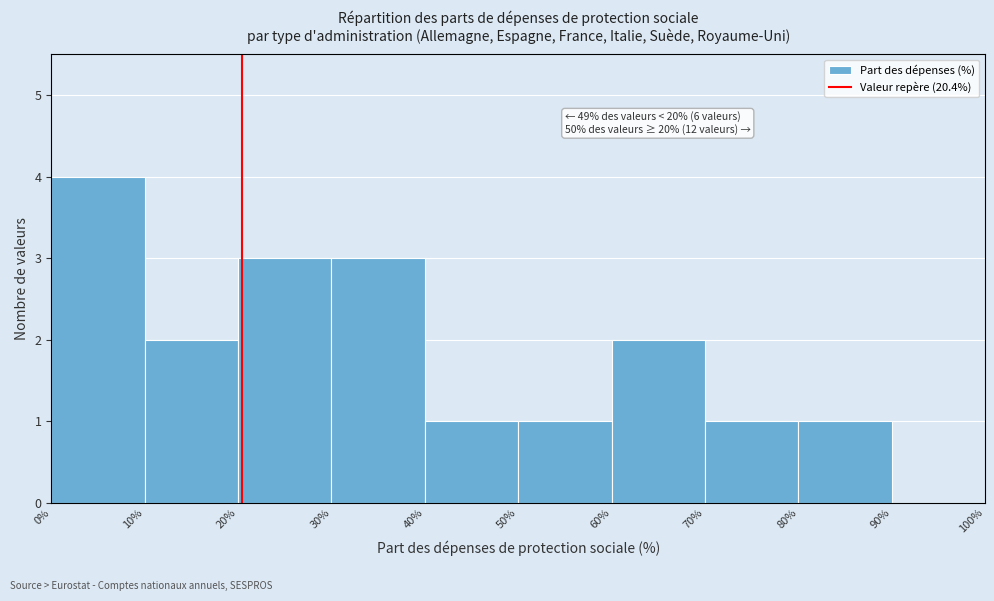

Over which range of the x-axis is the bar tallest?

0% to 10%